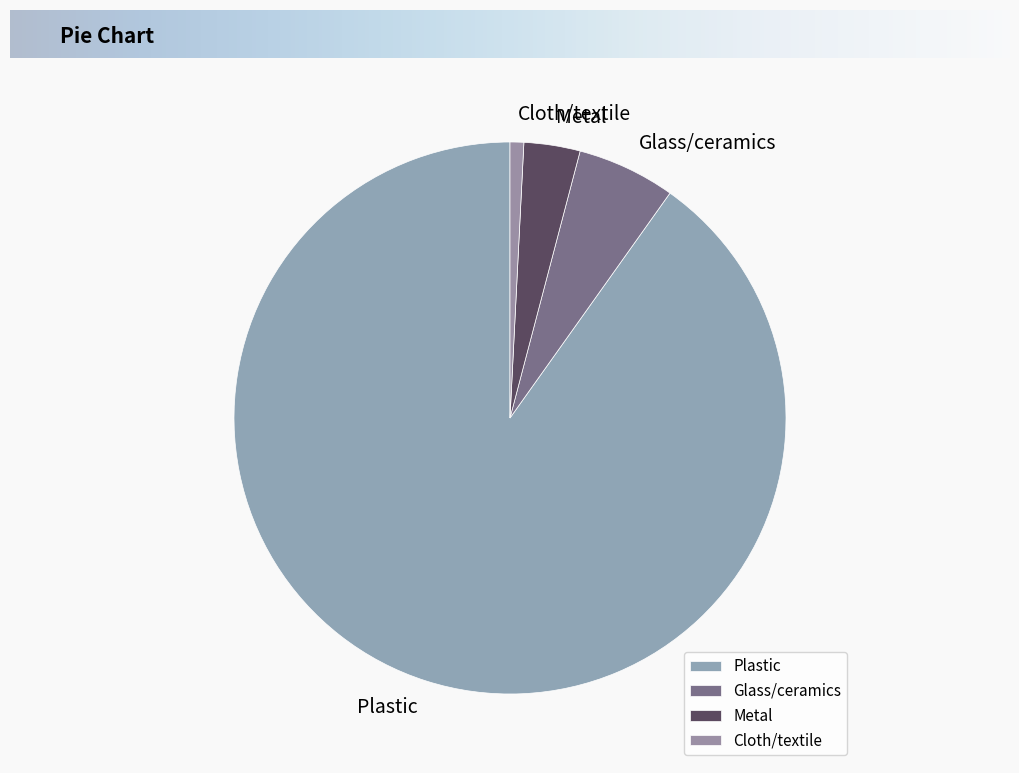

Rank the categories by value from lowest to highest.

Cloth/textile, Metal, Glass/ceramics, Plastic